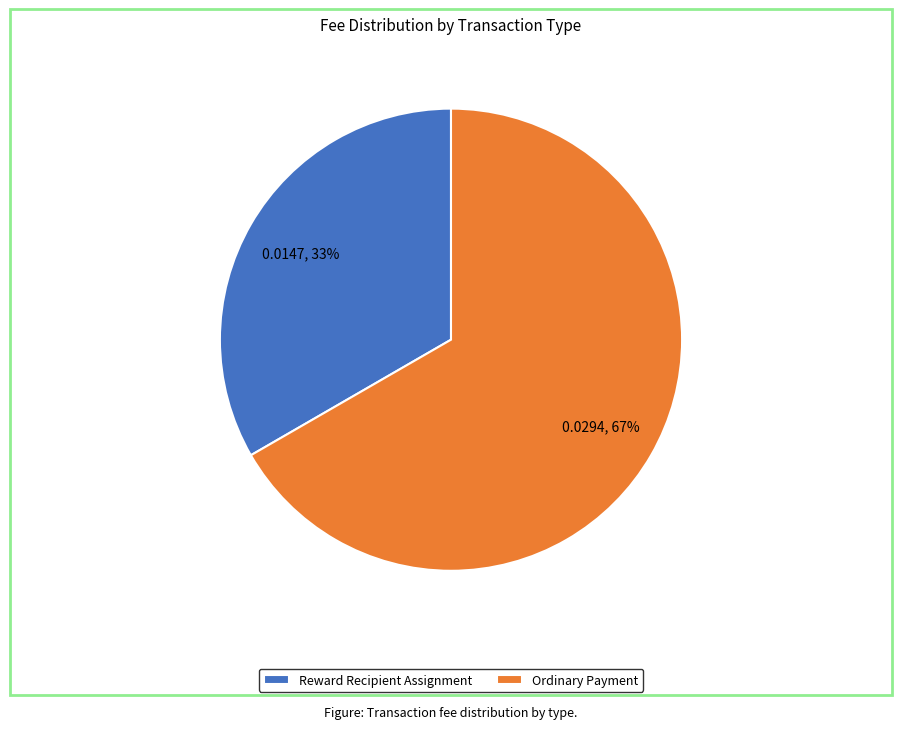

Combined, do Ordinary Payment and Reward Recipient Assignment account for over 50%?

Yes